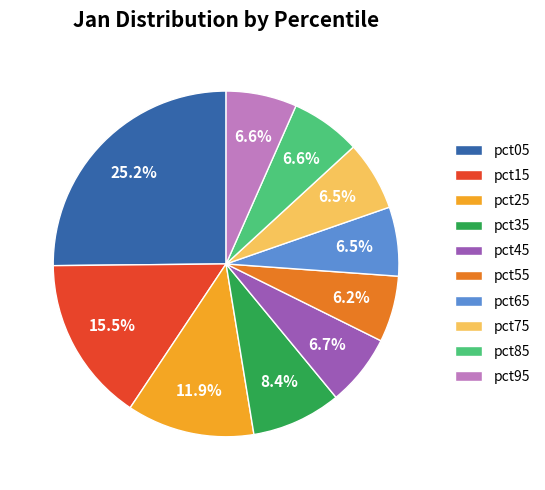

To the nearest percent, what is the average slice percentage?

10%